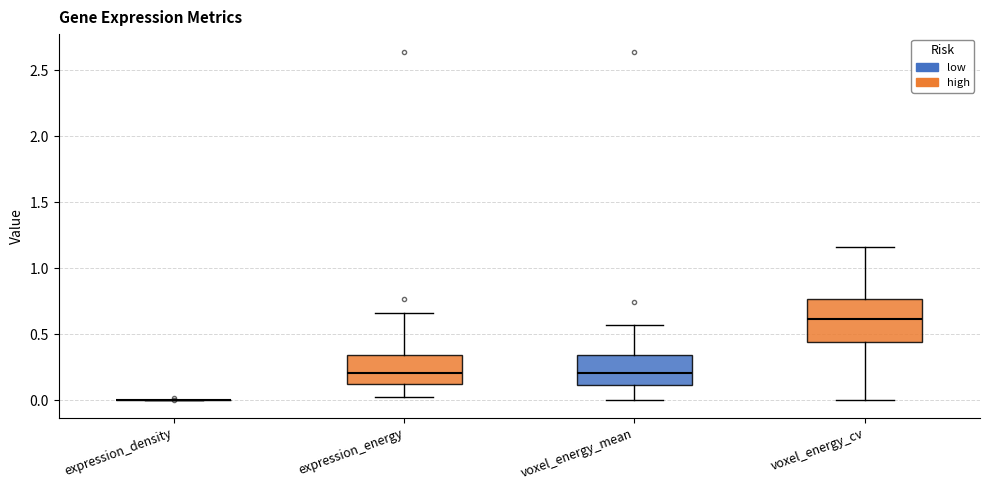

Where does the median line of the box for voxel_energy_cv sit on the y-axis? The values are not printed on the chart, so give them approximately, as read against the axis.

0.60